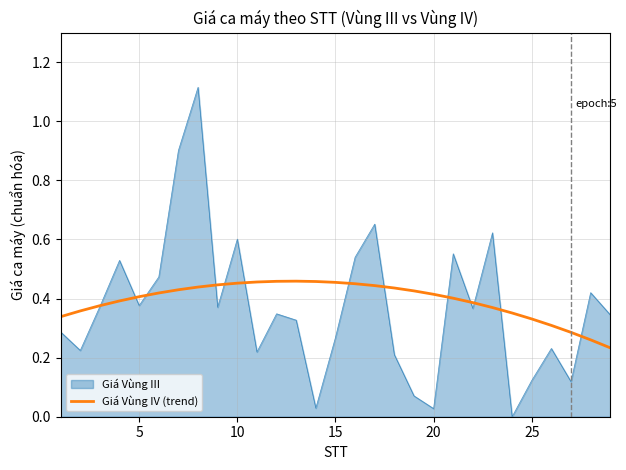

Rank the series by their maximum value, from lowest to highest.

Giá Vùng IV (trend), Giá Vùng III